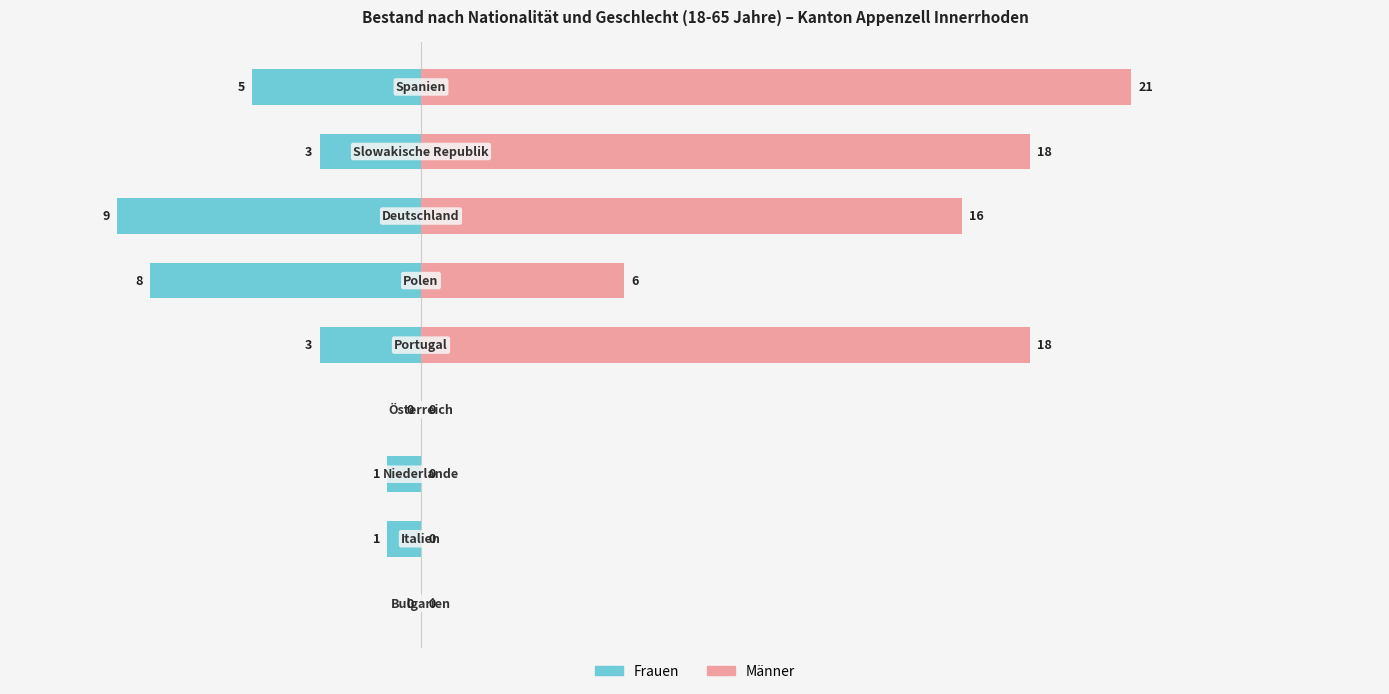

Count the number of data series in this chart.

2